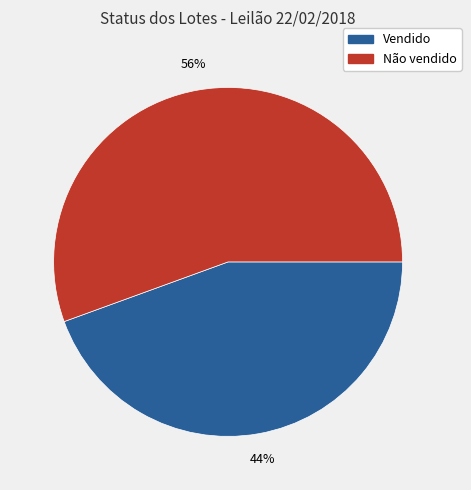

What is the majority slice?

Não vendido